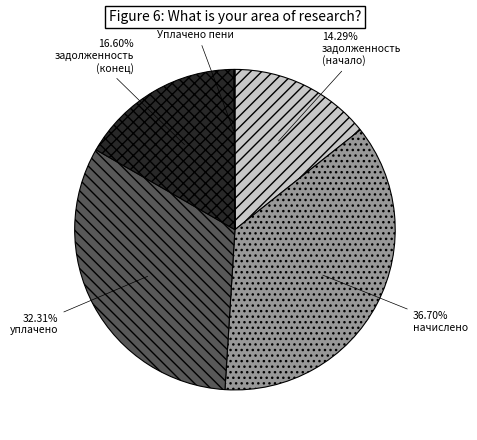

Is there any slice that represents more than half of the pie?

No